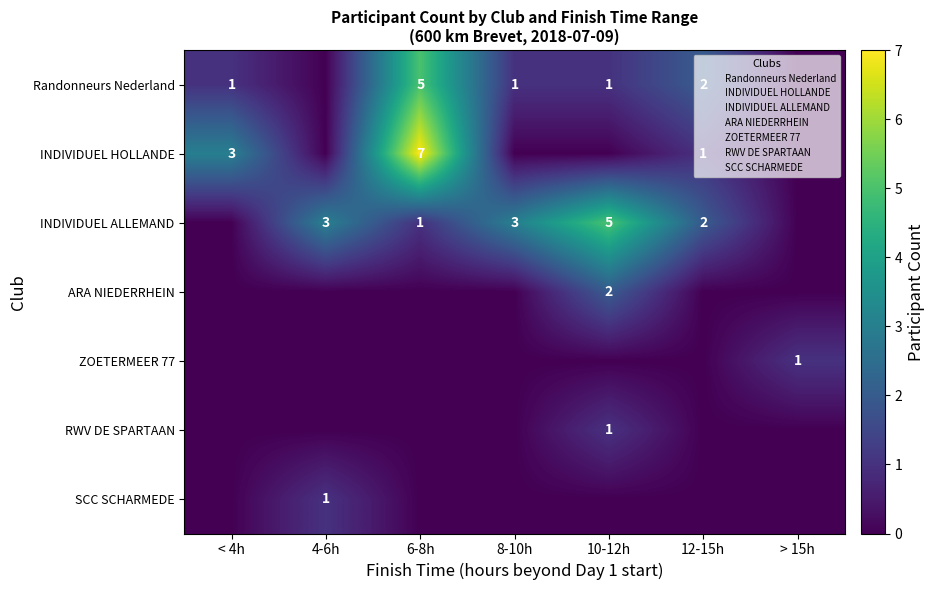

Where is ZOETERMEER 77 nearest to the value 0?

< 4h